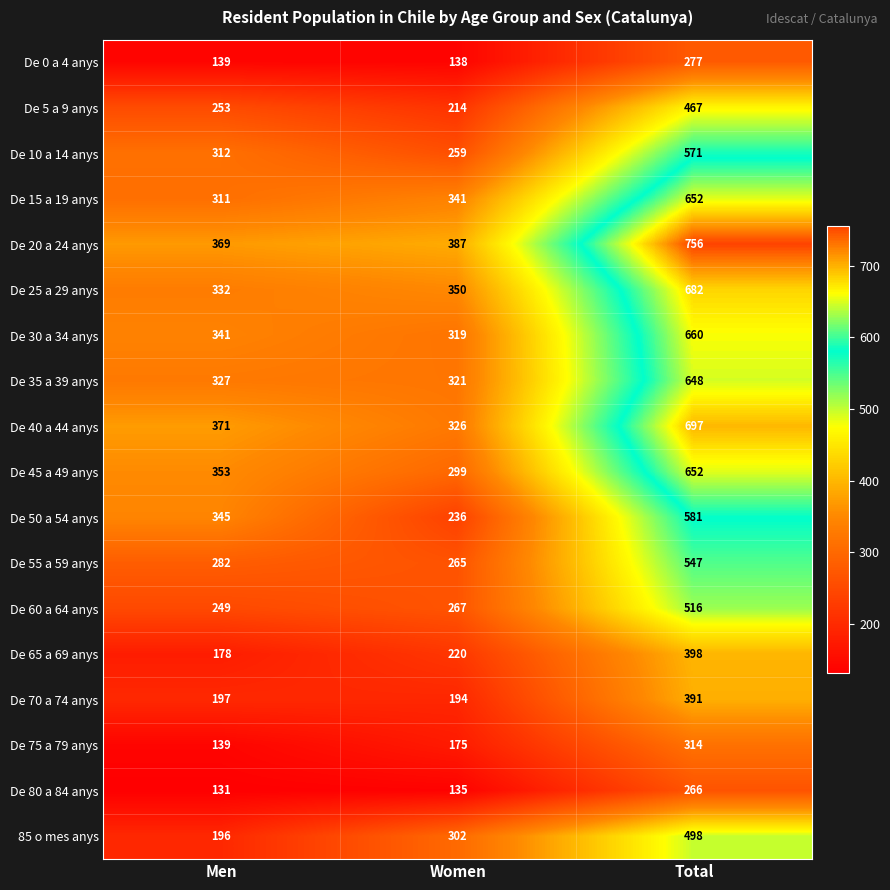

The De 70 a 74 anys series shows 96 at Men. True or false?

False